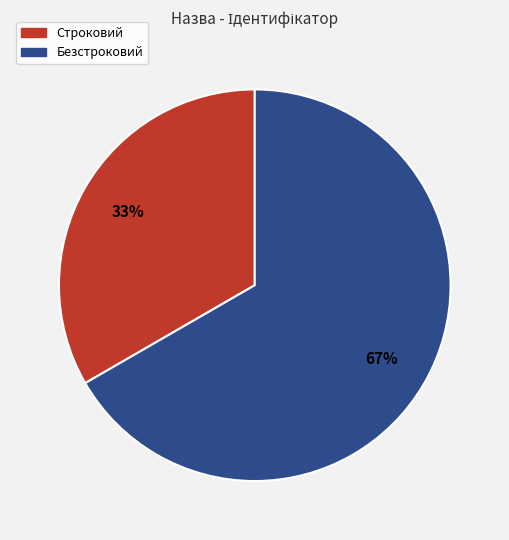

Count the number of slices in the pie.

2